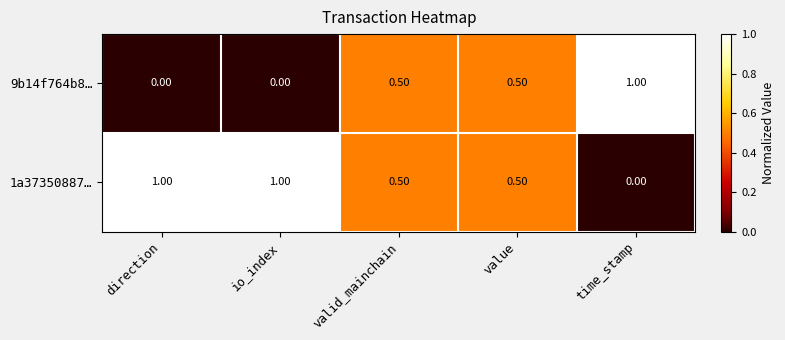

Where is 1a37350887… nearest to the value 0?

time_stamp